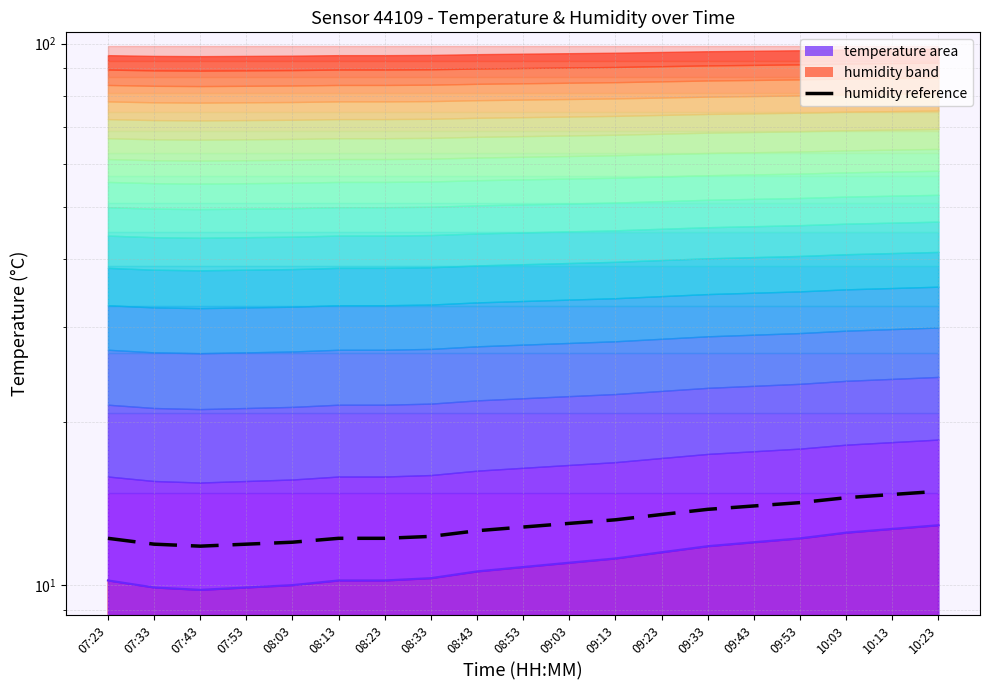

What is the difference between the maximum and minimum values?

3.1